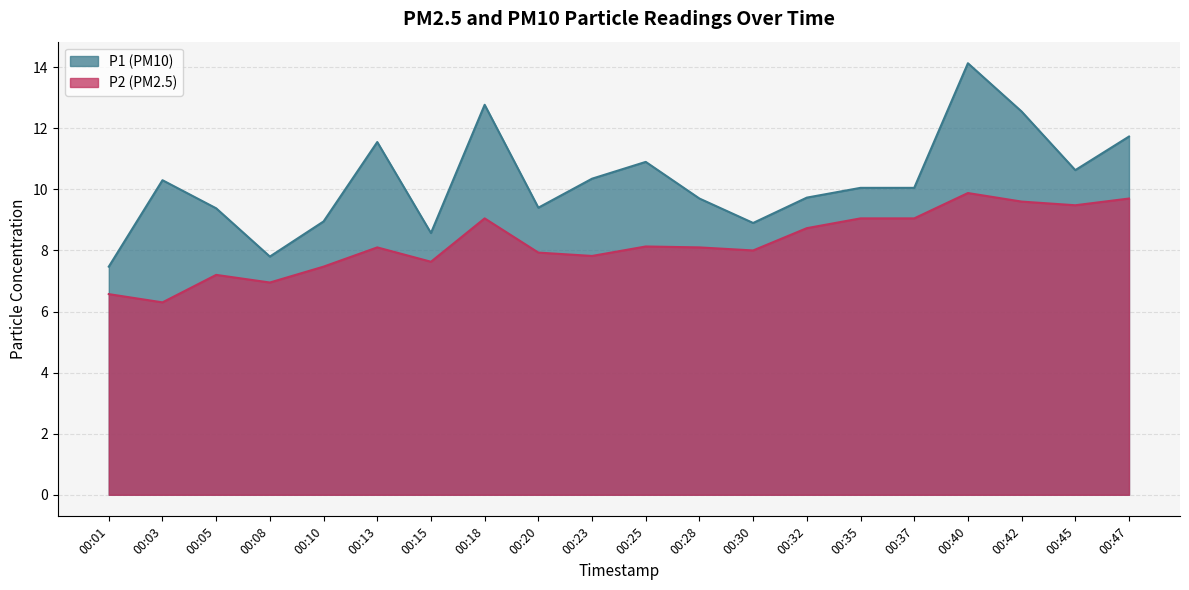

How many series are shown in this chart?

2